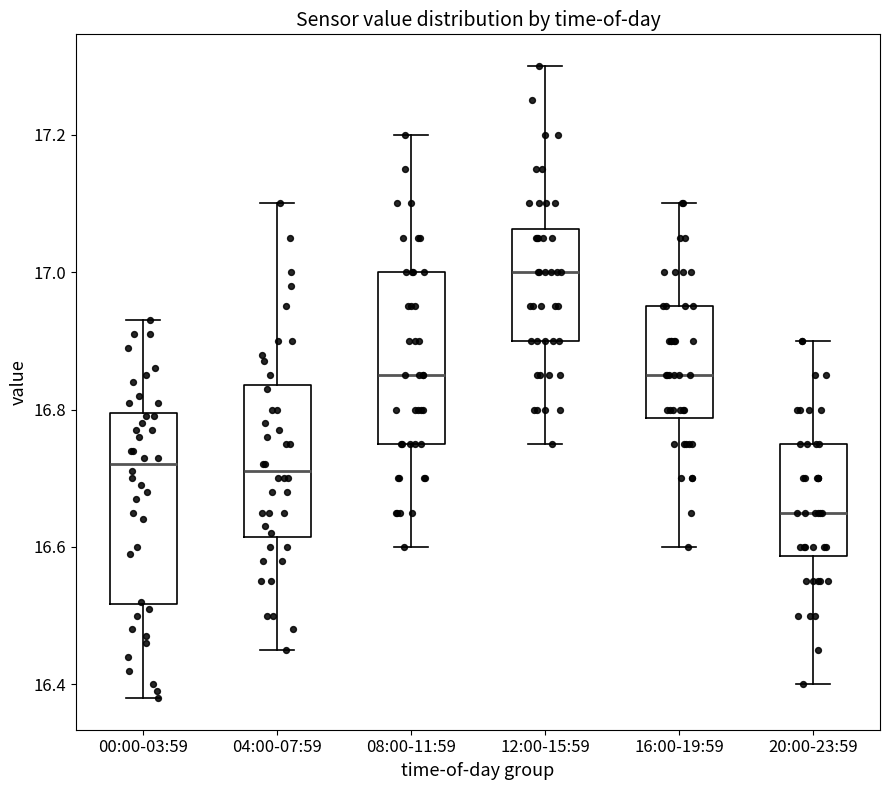

Where does the upper whisker of the box for 08:00-11:59 end on the y-axis? The values are not printed on the chart, so give them approximately, as read against the axis.

17.20